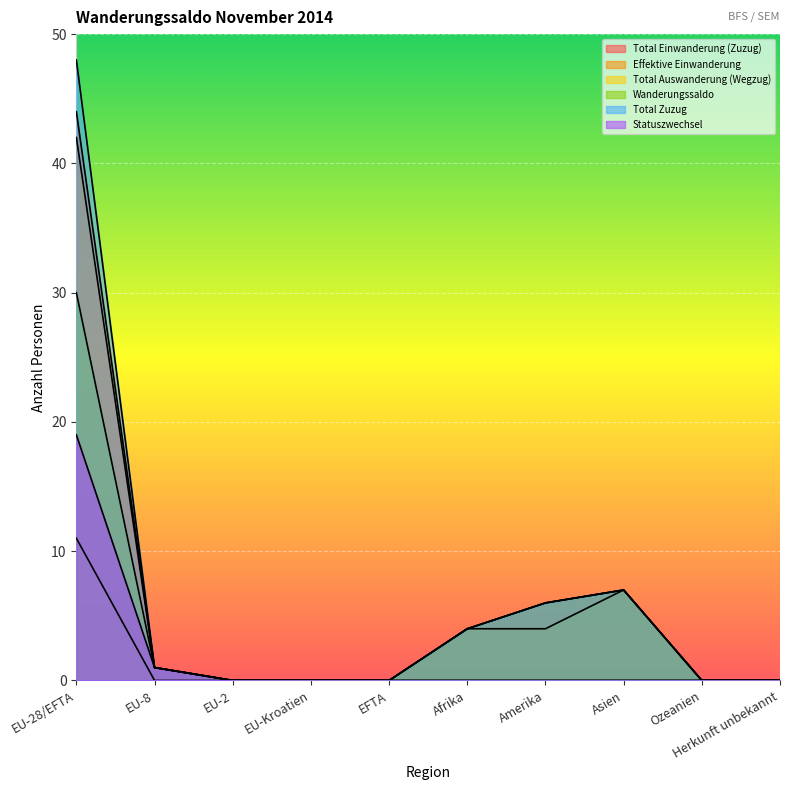

True or false: Statuszwechsel and Total Einwanderung (Zuzug) cross at least once.

False